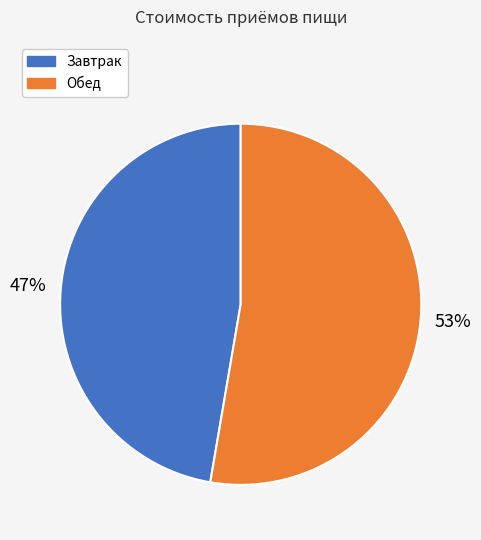

Do Завтрак and Обед together represent more than half of the pie?

Yes